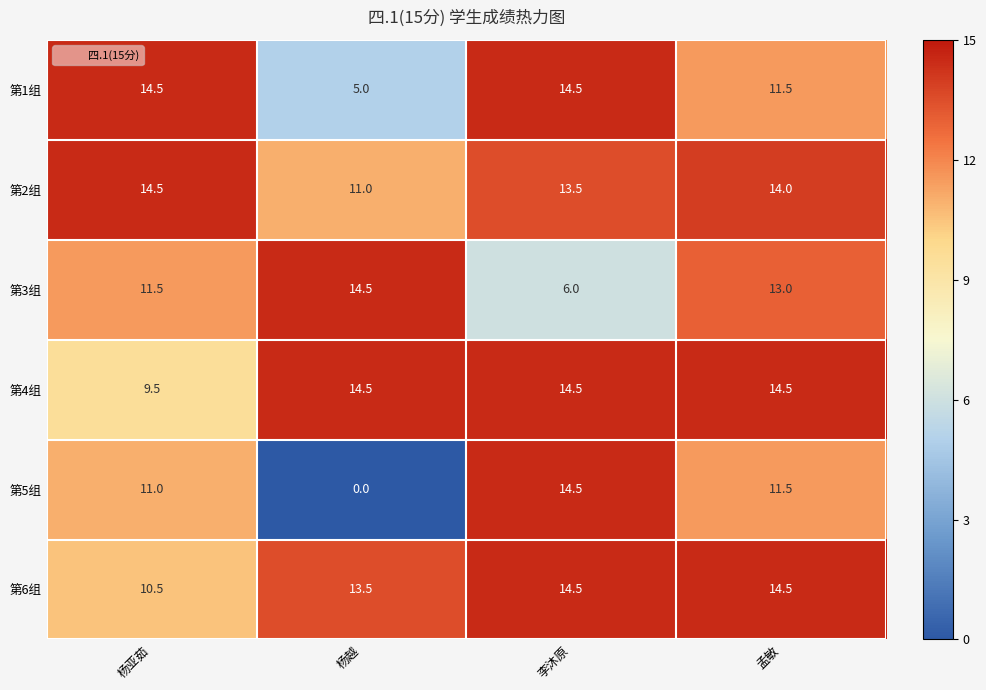

Reading left to right, what are all the values shown in this chart?

第1组: 杨亚茹=14.5	杨越=5.0	李沐原=14.5	孟敏=11.5
第2组: 杨亚茹=14.5	杨越=11.0	李沐原=13.5	孟敏=14.0
第3组: 杨亚茹=11.5	杨越=14.5	李沐原=6.0	孟敏=13.0
第4组: 杨亚茹=9.5	杨越=14.5	李沐原=14.5	孟敏=14.5
第5组: 杨亚茹=11.0	杨越=0.0	李沐原=14.5	孟敏=11.5
第6组: 杨亚茹=10.5	杨越=13.5	李沐原=14.5	孟敏=14.5